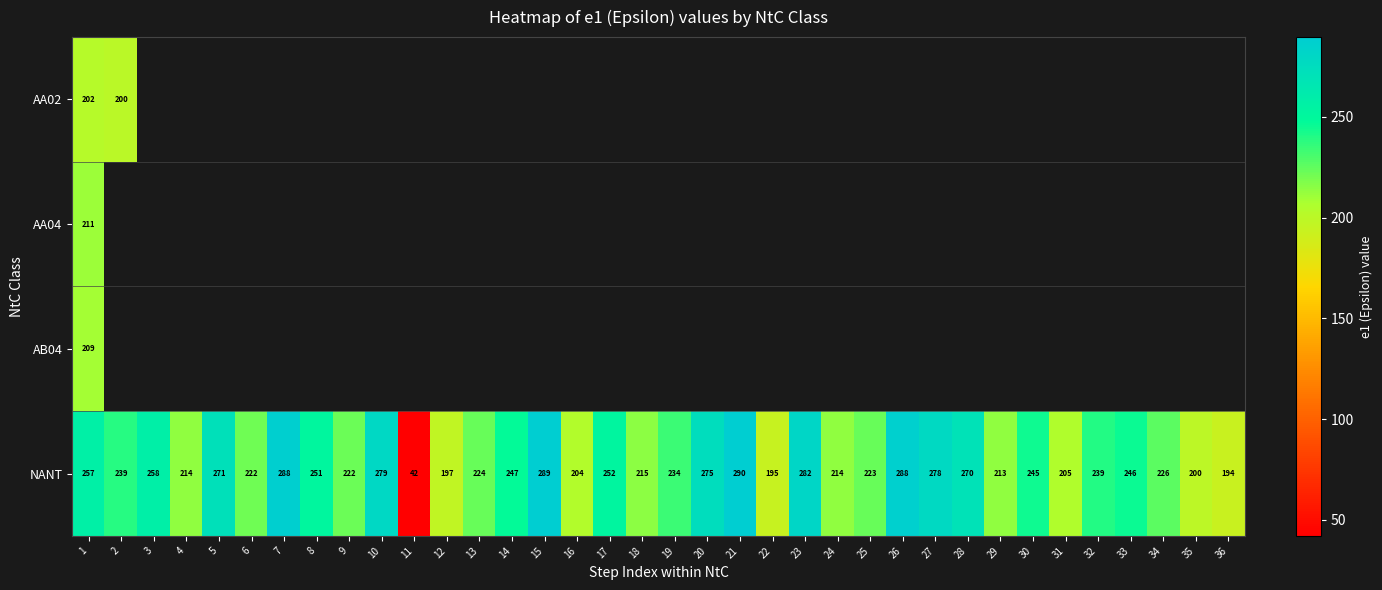

At how many categories does at least one series exceed 45?

35